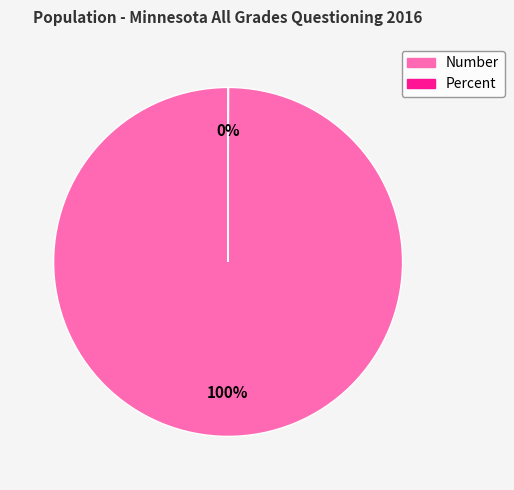

True or false: Number accounts for 100% of the total.

True